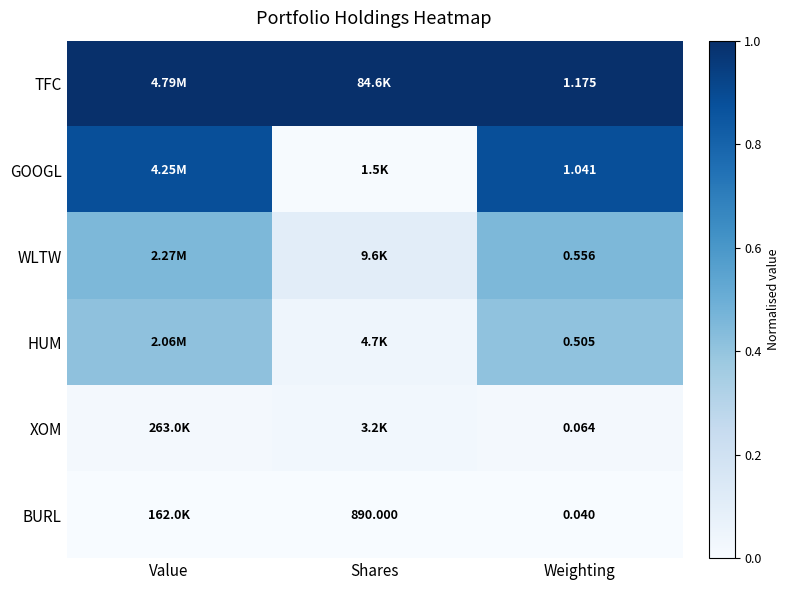

Rank the series at Weighting from lowest to highest value.

BURL, XOM, HUM, WLTW, GOOGL, TFC